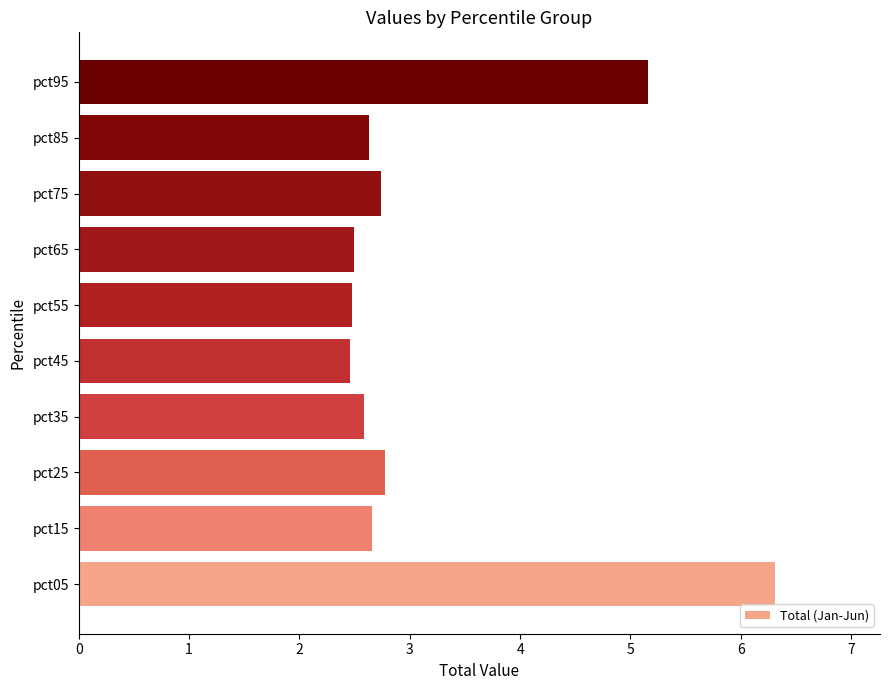

What is the approximate value at pct95?

5.2